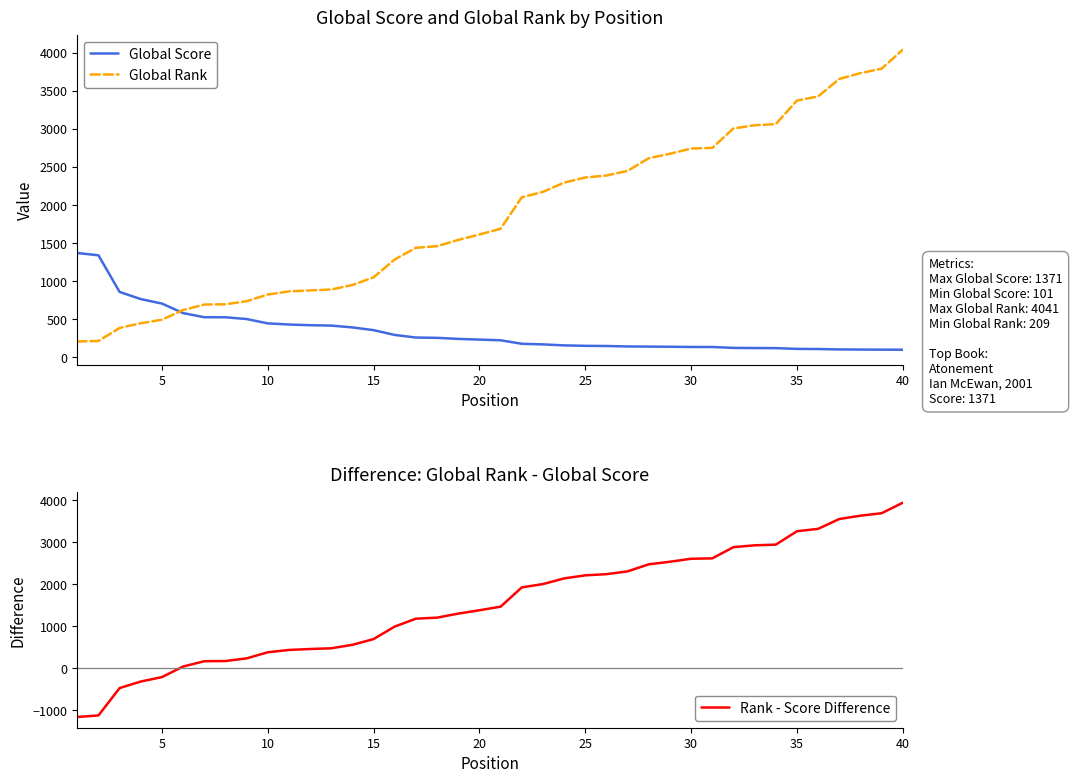

What is the value of the Global Rank point at the 15th from the left?

1052